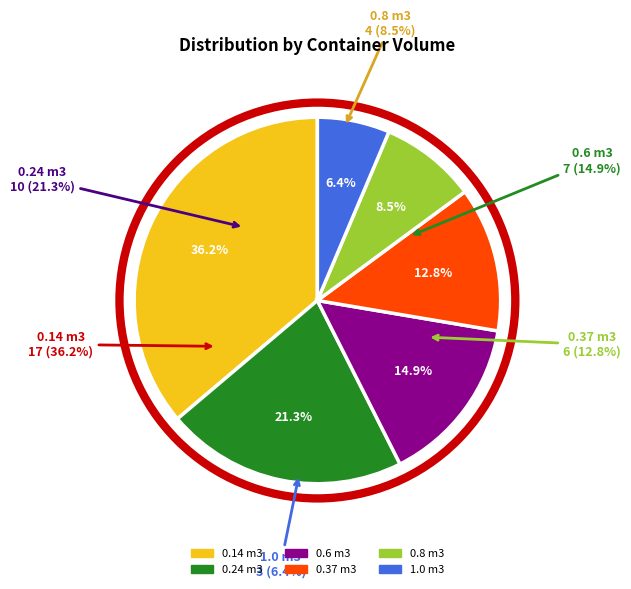

Count the number of slices in the pie.

6